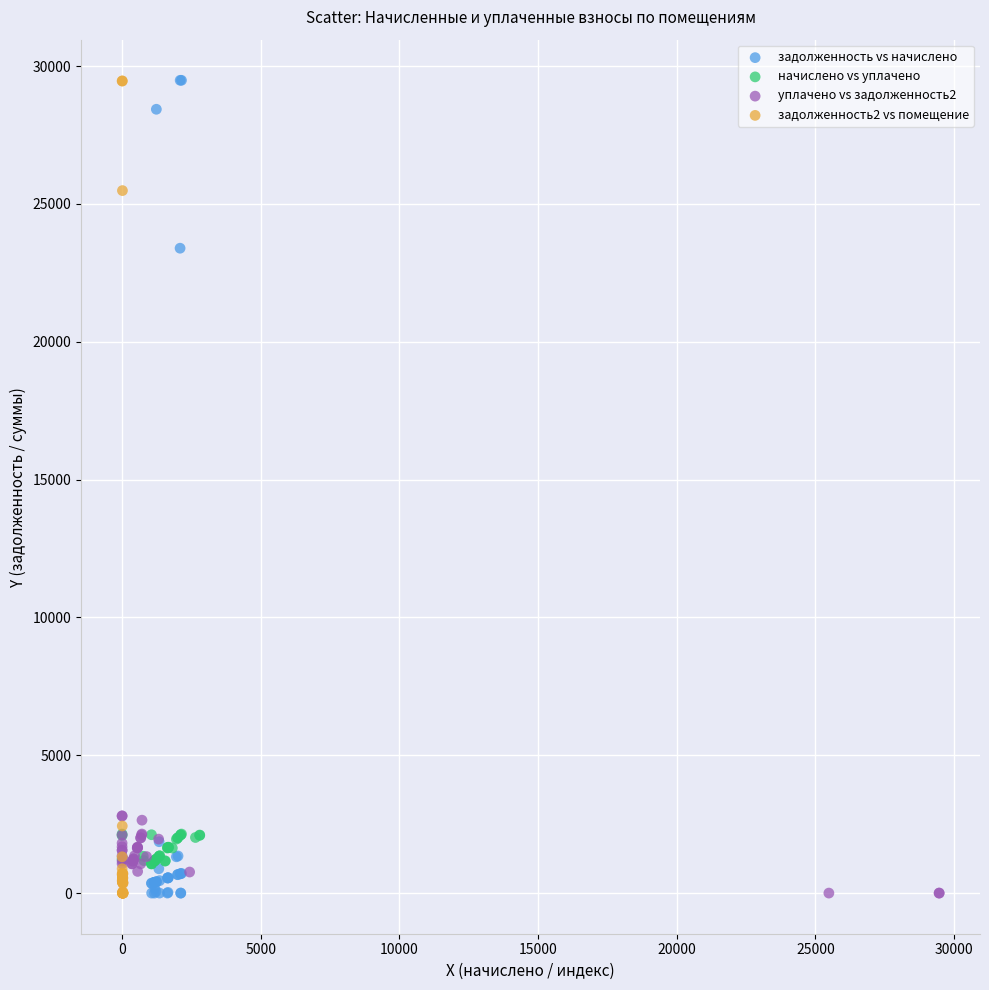

What are all the series names shown in the legend?

задолженность vs начислено, начислено vs уплачено, уплачено vs задолженность2, задолженность2 vs помещение